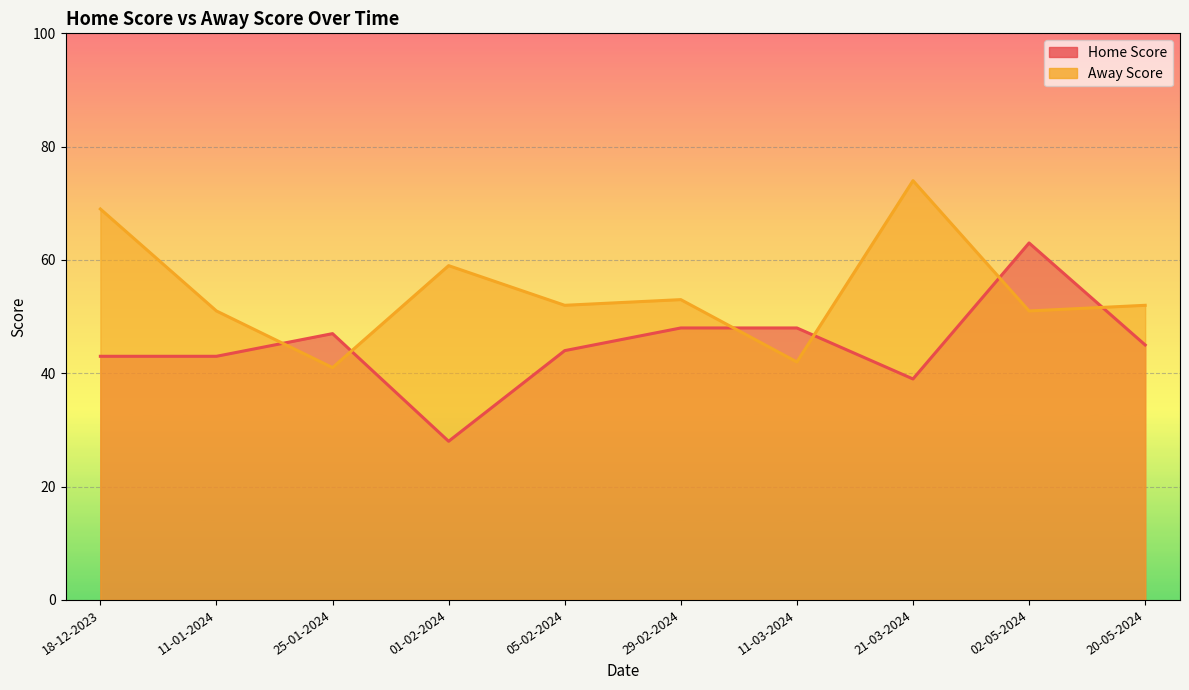

How many interior local valleys does the Away Score series have?

4